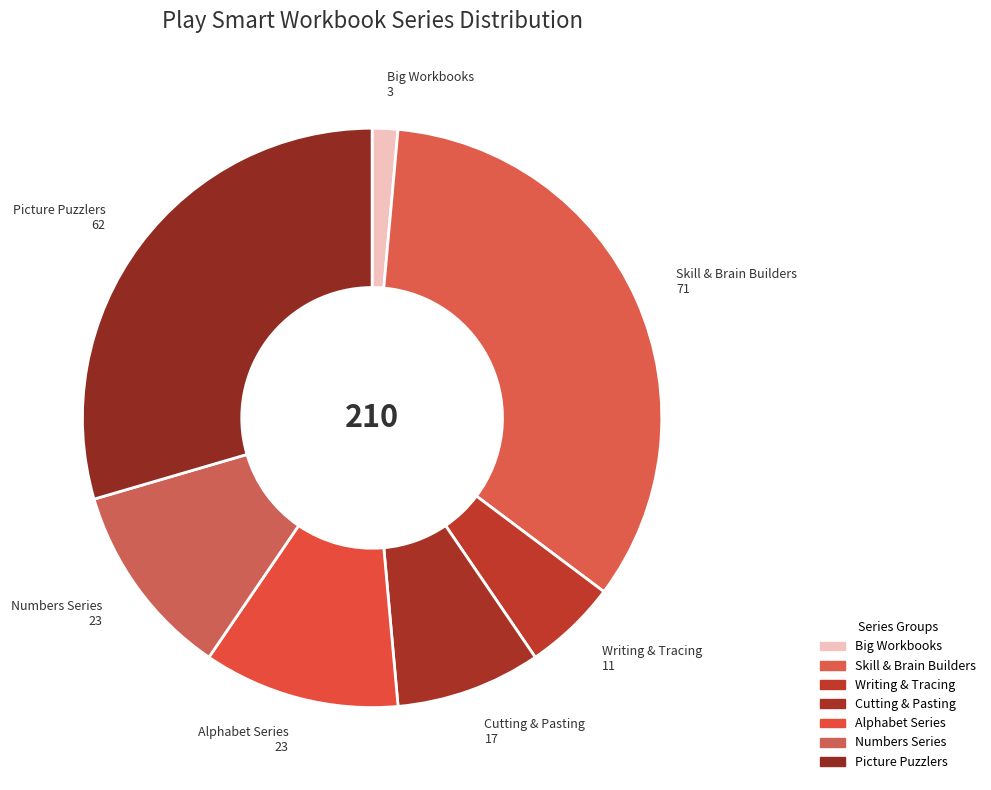

How many slices are in this pie chart?

7